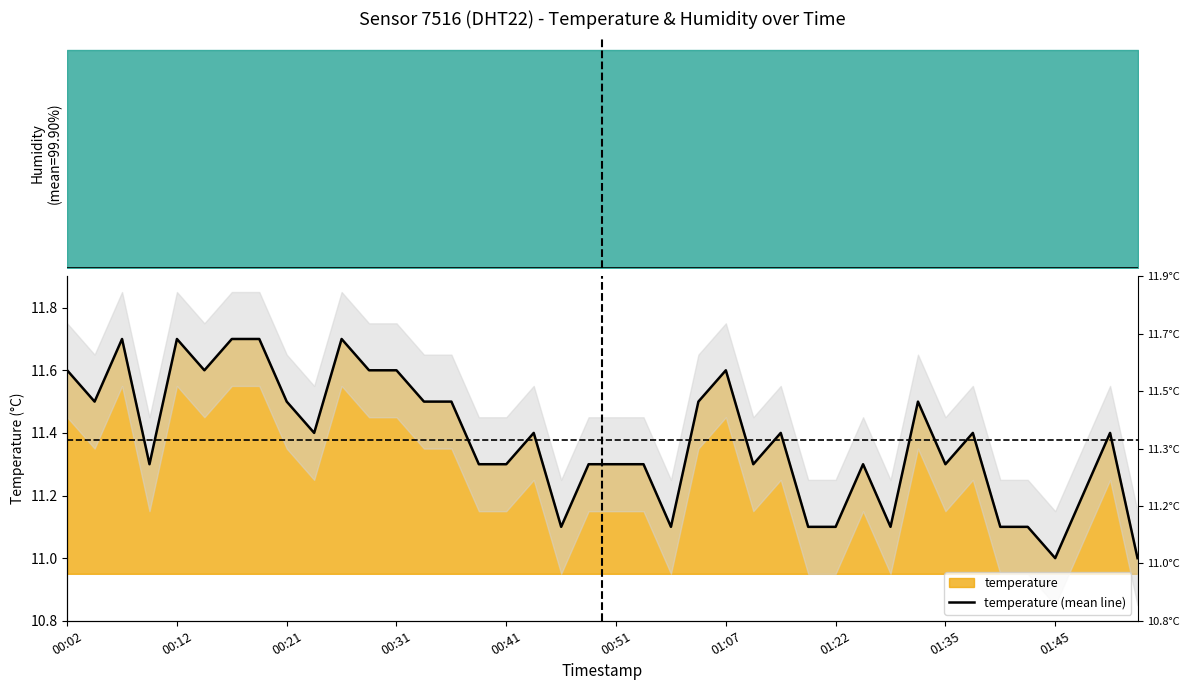

How many data points does each series have?

40